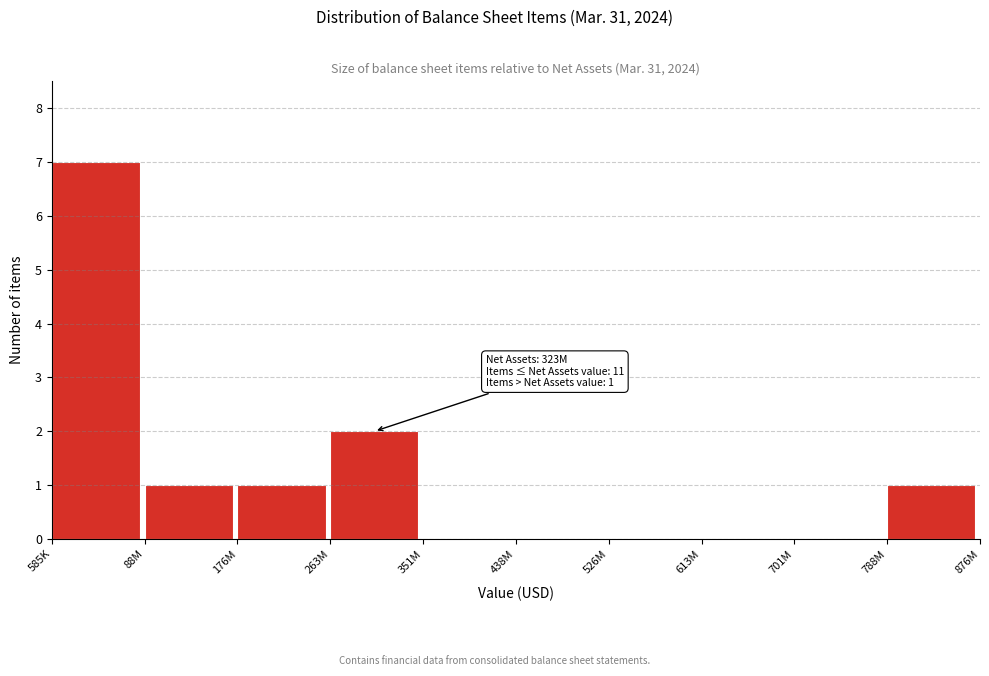

Reading left to right, list all the values displayed in this chart.

585K=7	88M=1	176M=1	263M=2	351M=0	438M=0	526M=0	613M=0	701M=0	788M=1